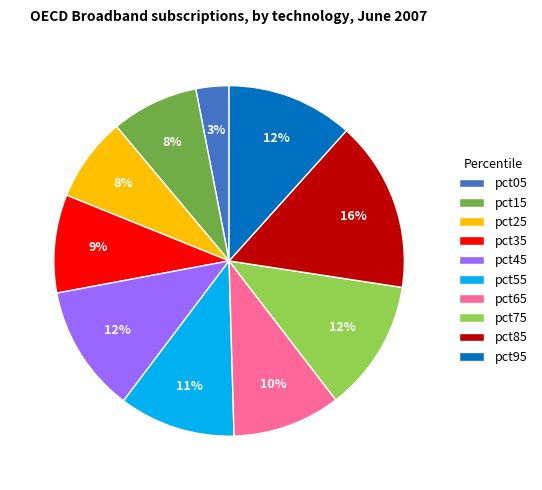

To the nearest percent, what is the difference between the pct65 and pct35 slice percentages?

1%